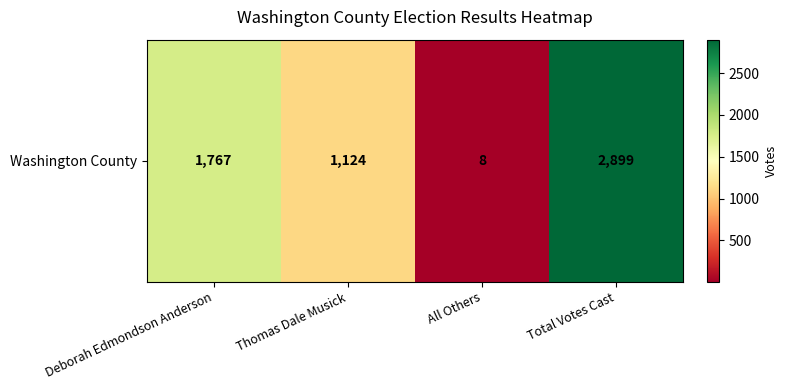

What is the greatest value displayed?

2899